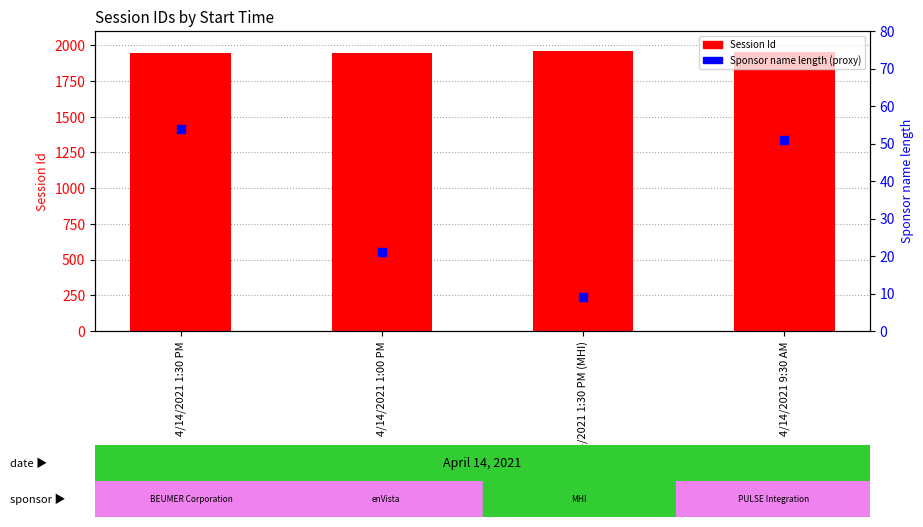

Which series has the largest total across all categories?

Session Id